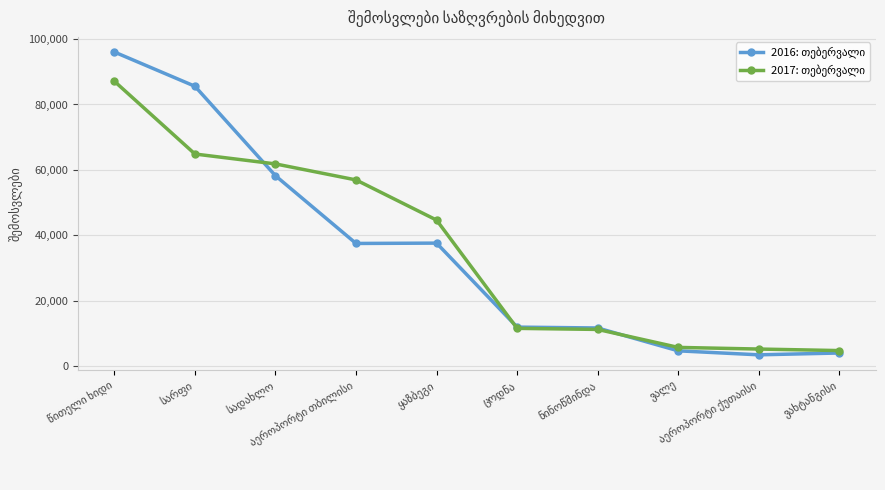

What is the smallest value displayed?

3397